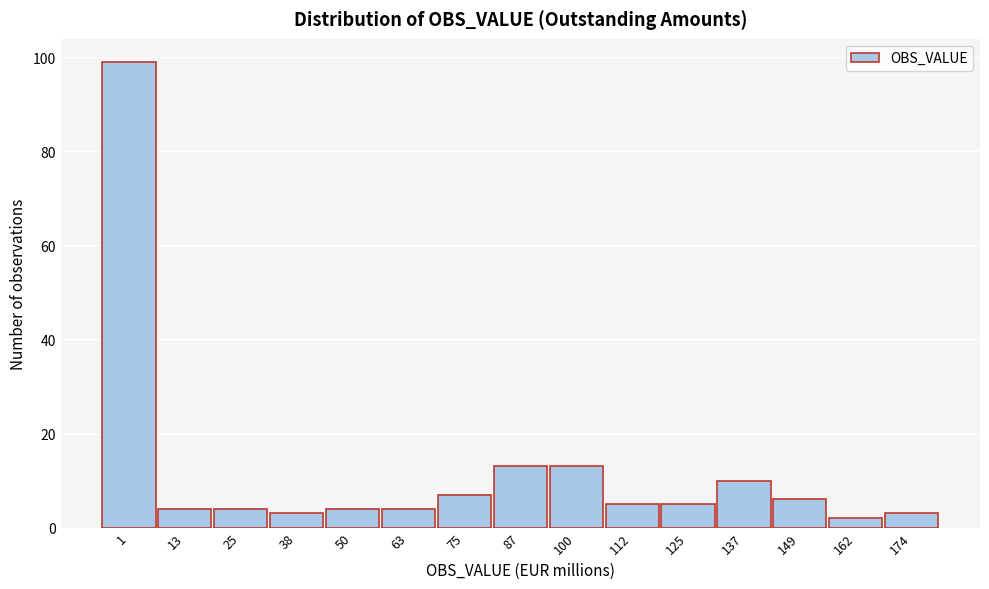

Reading right to left, extract all data points from this chart.

174=3	162=2	149=6	137=10	125=5	112=5	100=13	87=13	75=7	63=4	50=4	38=3	25=4	13=4	1=99